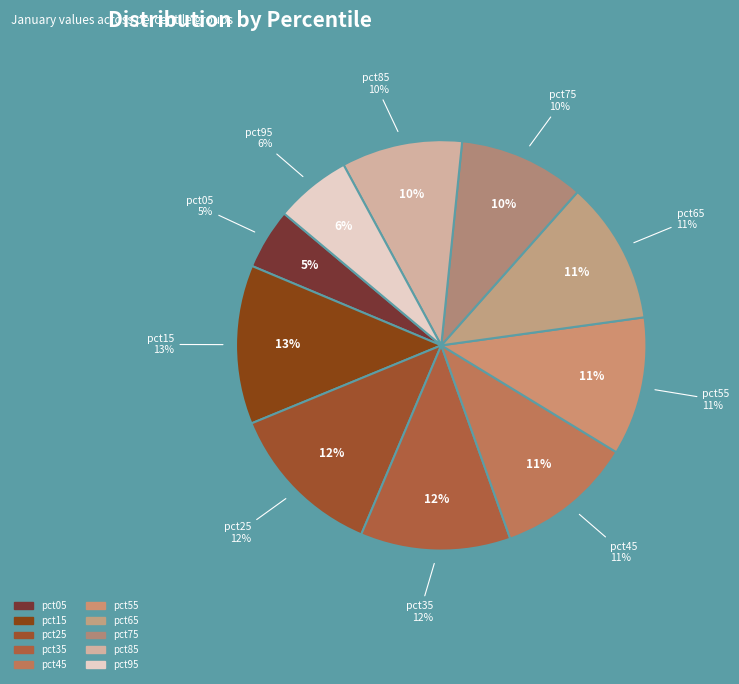

To the nearest percent, what portion does pct05 represent?

5%